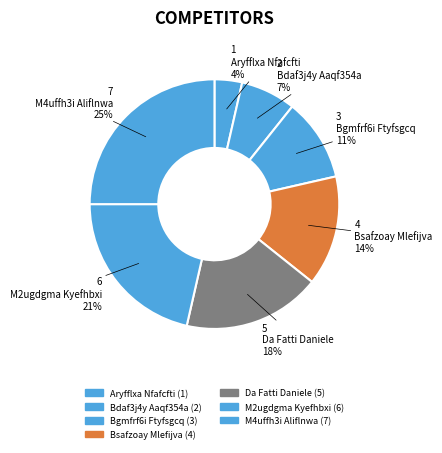

How many slices are in this pie chart?

7